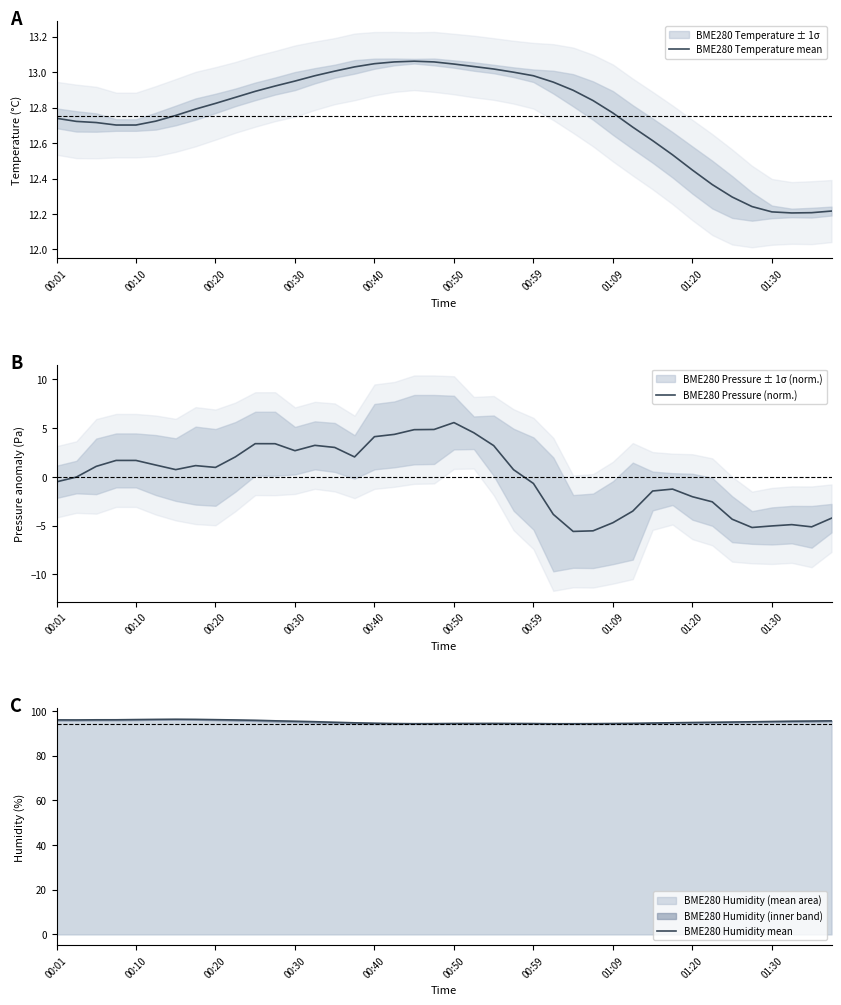

In BME280 Pressure (norm.), how many points are lower than both neighbors (excluding endpoints)?

7